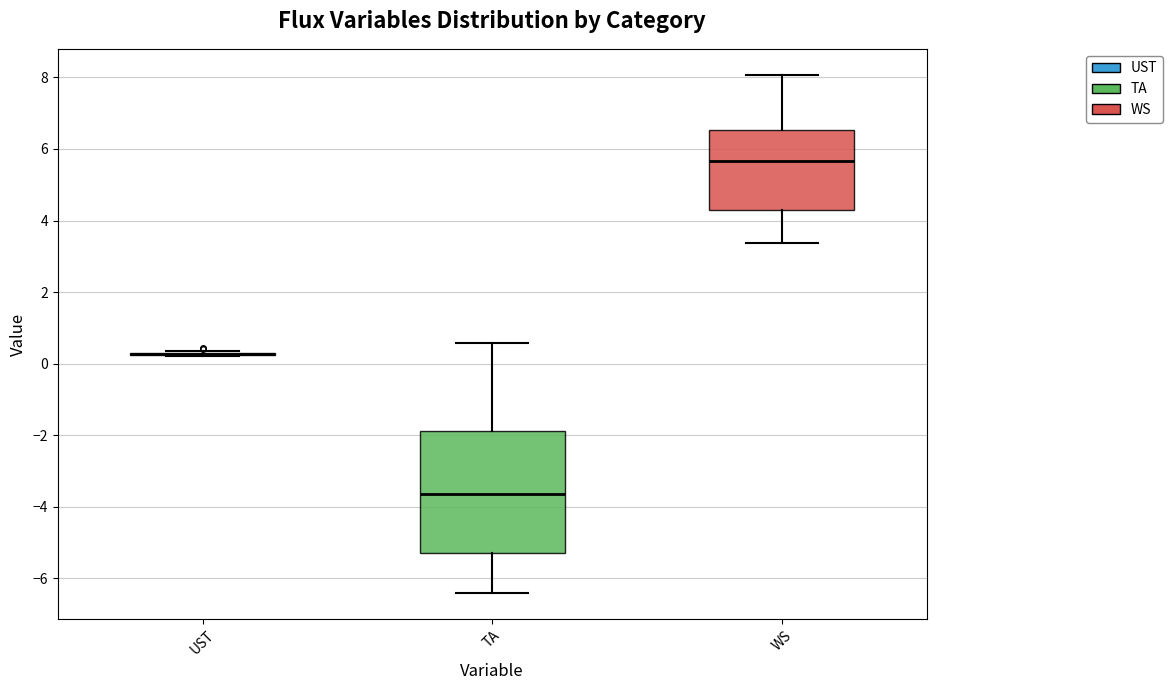

Reading left to right, read every box against the y-axis: the position of its median line, the range the box covers, and the ends of its whiskers. The values are not printed on the chart, so give them approximately, as read against the axis.

UST: box collapsed to a line at 0.2, whiskers 0.2 to 0.4
TA: median -3.6, box -5.2 to -1.8, whiskers -6.4 to 0.6
WS: median 5.6, box 4.2 to 6.6, whiskers 3.4 to 8.0